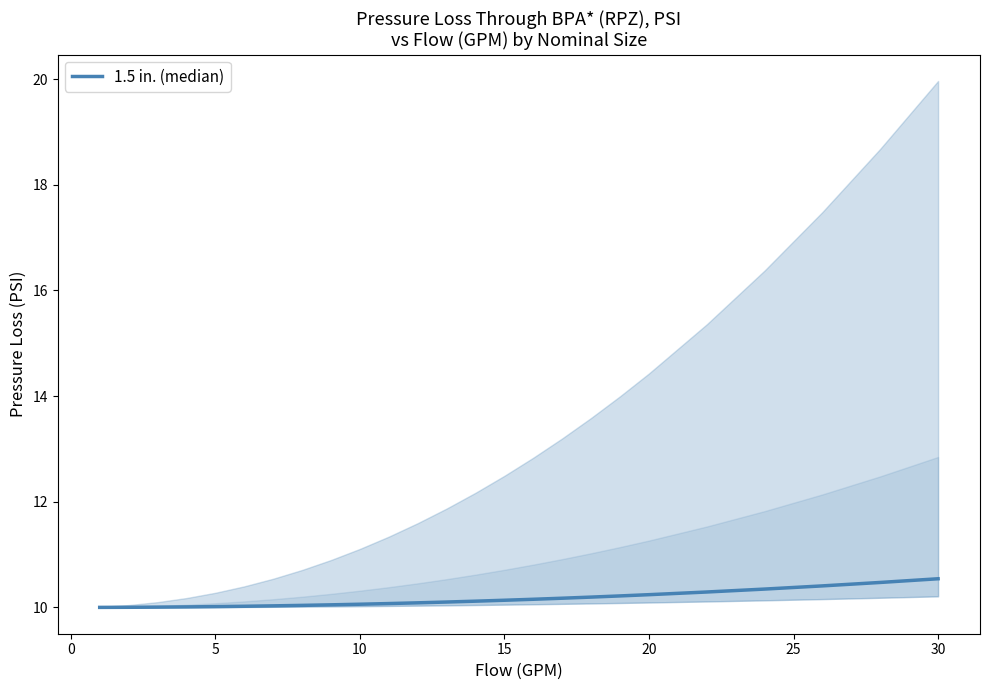

True or false: the data has more than 0 interior local peaks.

False